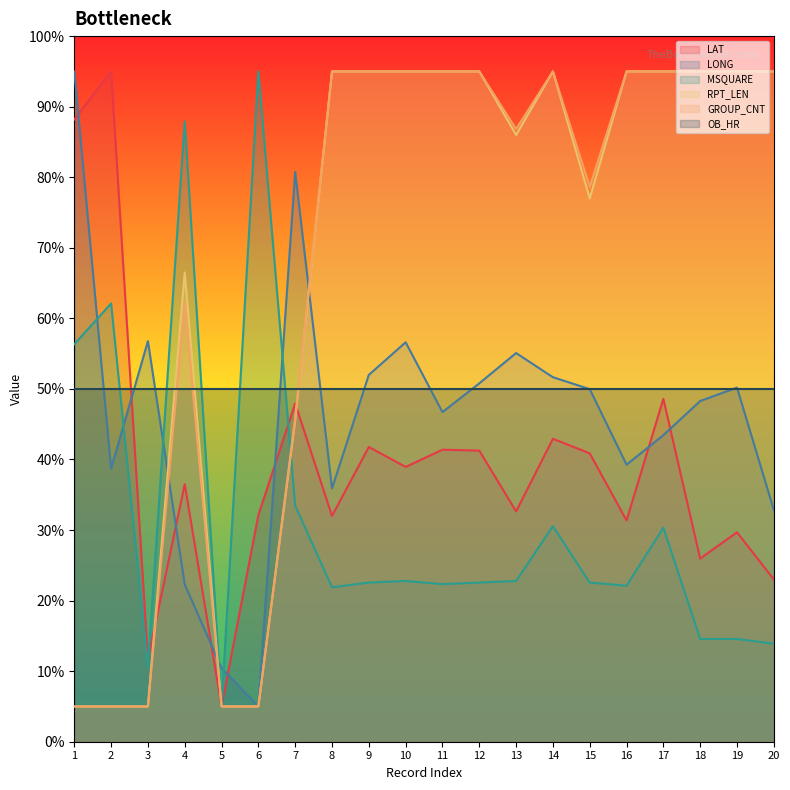

What are all the series names shown in the legend?

LAT, LONG, MSQUARE, RPT_LEN, GROUP_CNT, OB_HR